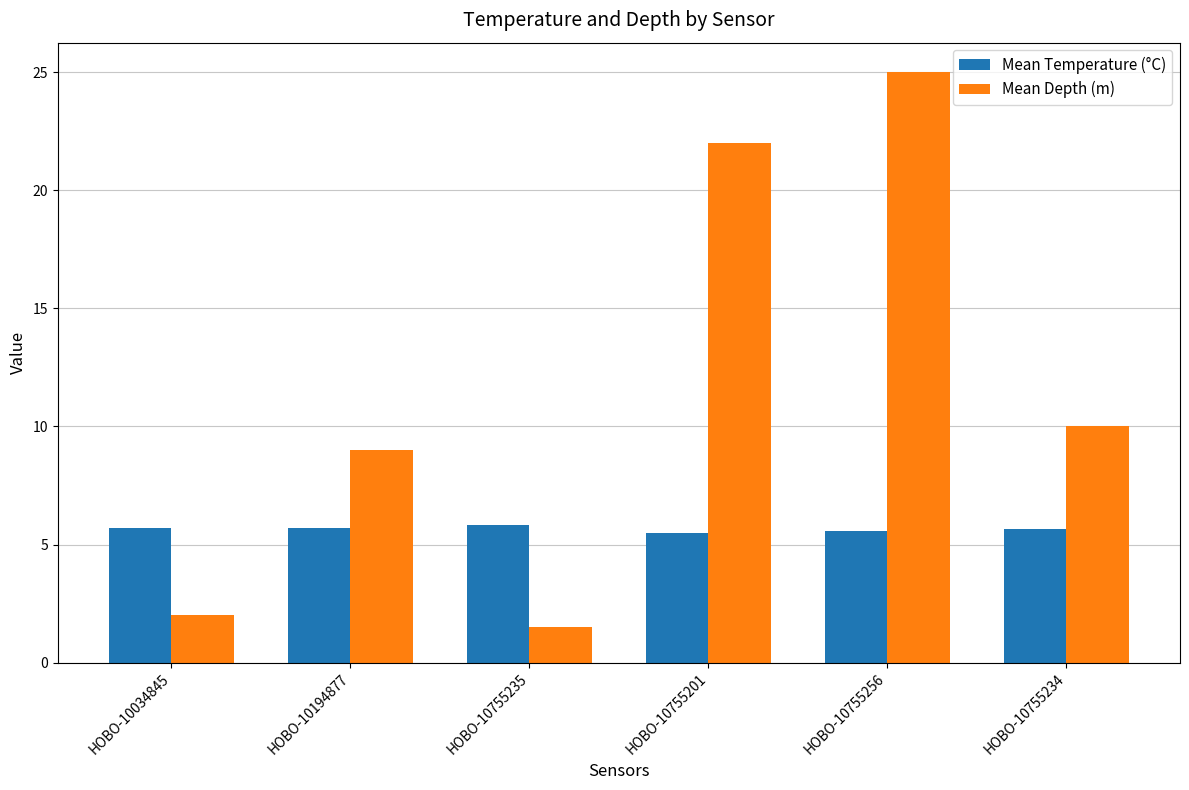

At which category does the chart reach its minimum across all series?

HOBO-10755235